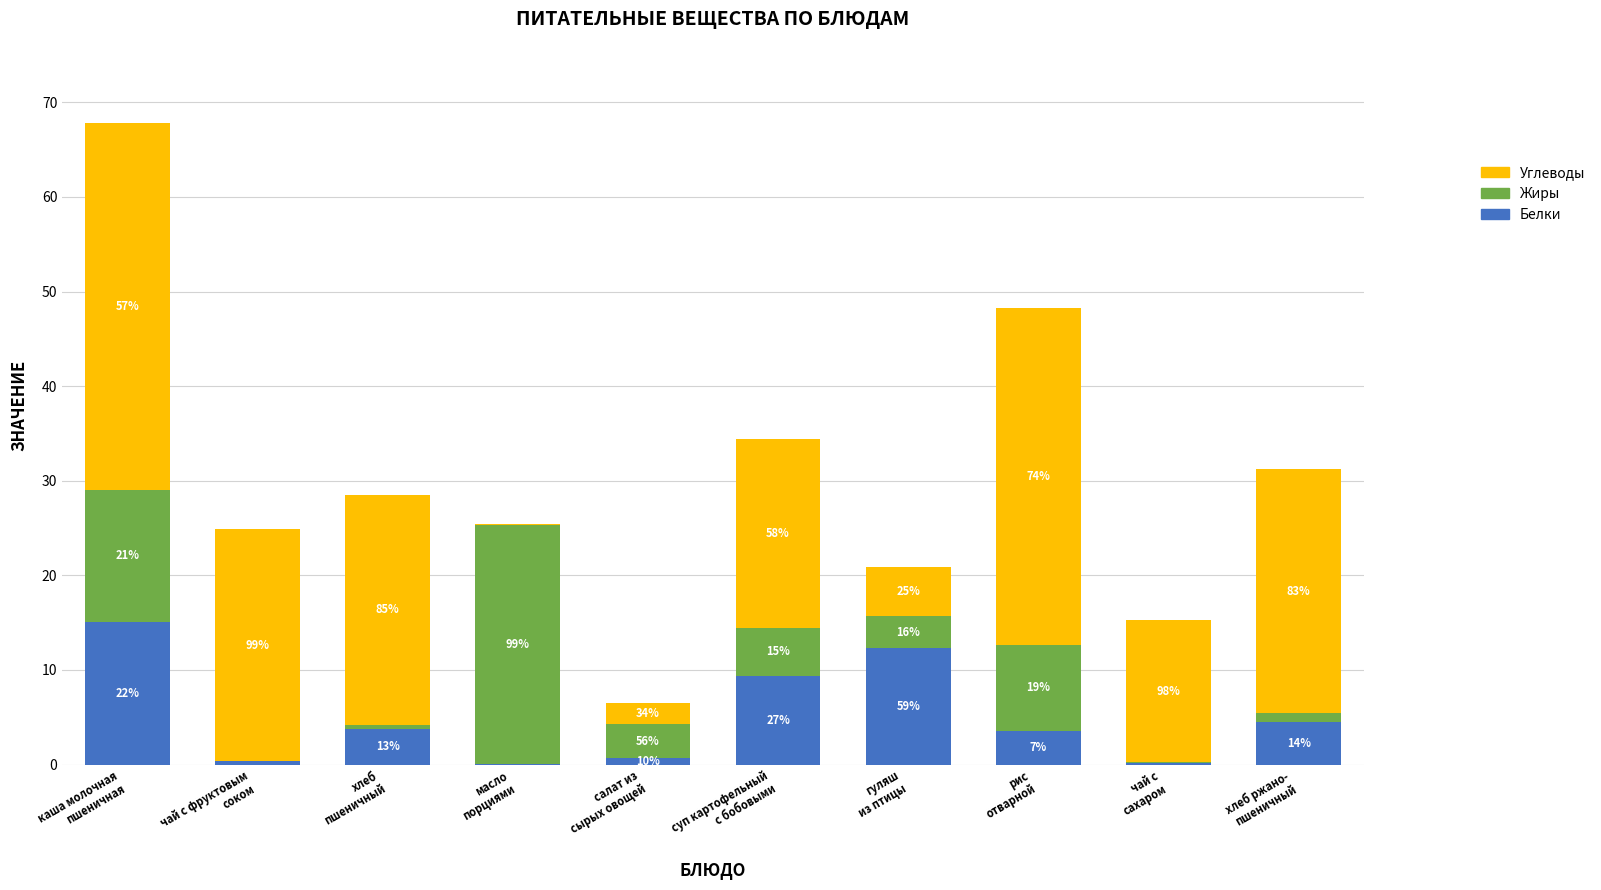

The Жиры series shows 25.2 at масло
порциями. True or false?

True